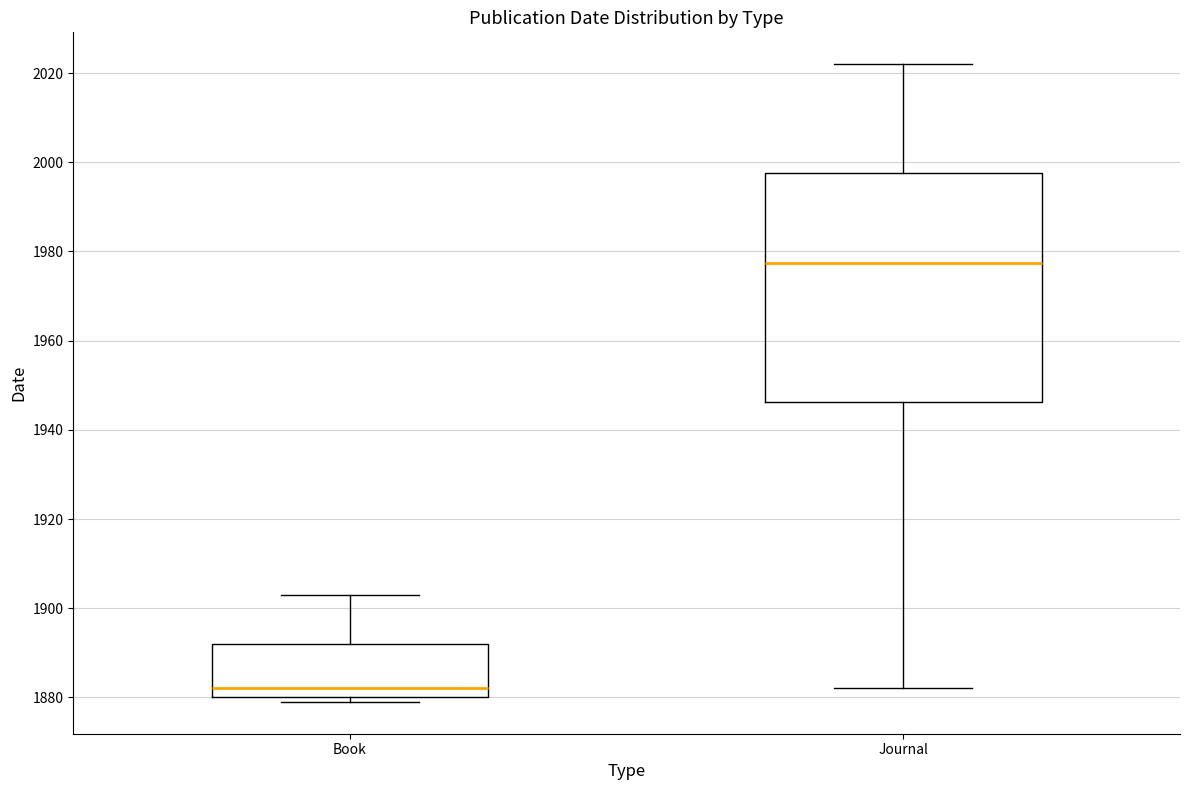

Which box is the tallest, from its lower edge to its upper edge?

Journal